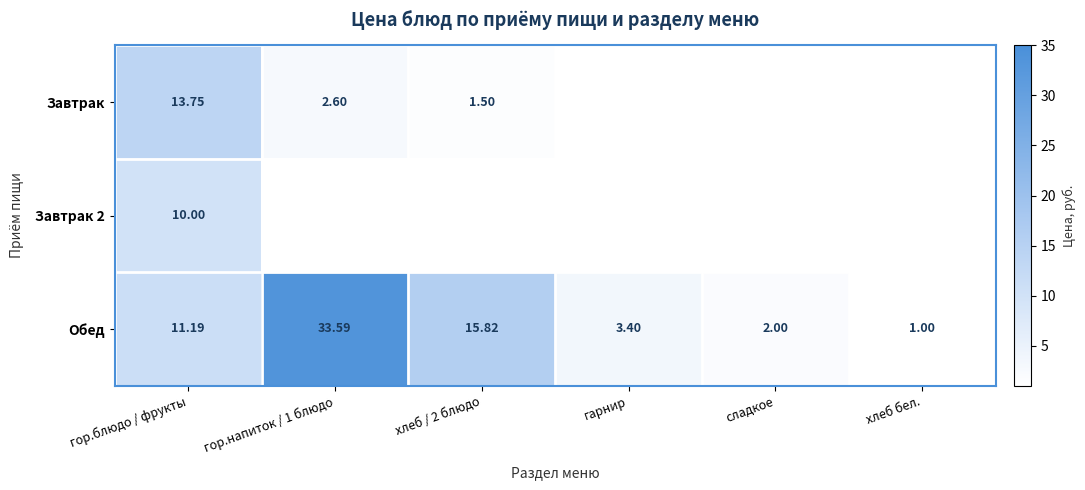

Is the value of Обед at гор.напиток / 1 блюдо greater than the value of Завтрак 2 at гор.блюдо / фрукты?

Yes